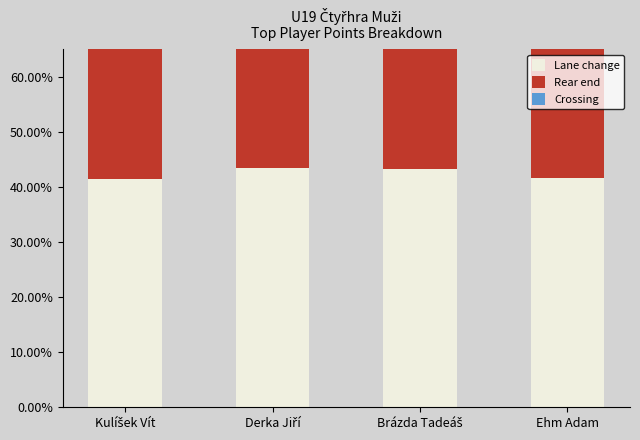

Reading right to left, list all the values displayed in this chart.

Lane change: Ehm Adam=0.4	Brázda Tadeáš=0.4	Derka Jiří=0.4	Kulíšek Vít=0.4
Rear end: Ehm Adam=0.3	Brázda Tadeáš=0.4	Derka Jiří=0.3	Kulíšek Vít=0.4
Crossing: Ehm Adam=0.3	Brázda Tadeáš=0.2	Derka Jiří=0.2	Kulíšek Vít=0.2